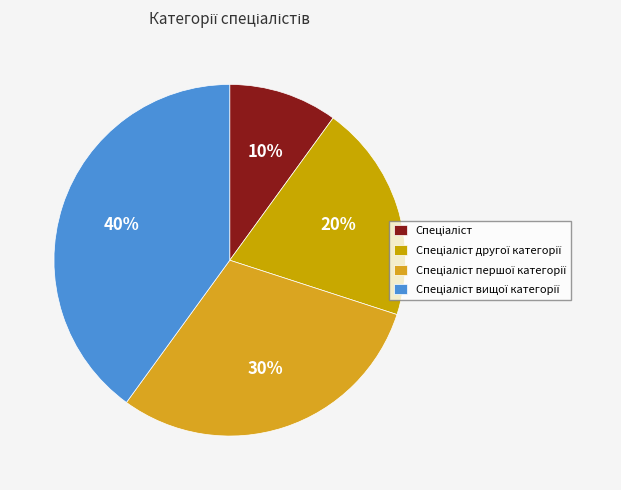

Count the number of slices in the pie.

4